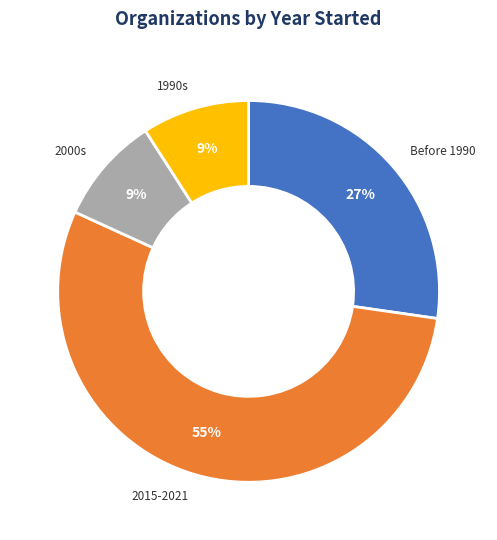

To the nearest percent, what is the average slice percentage?

25%